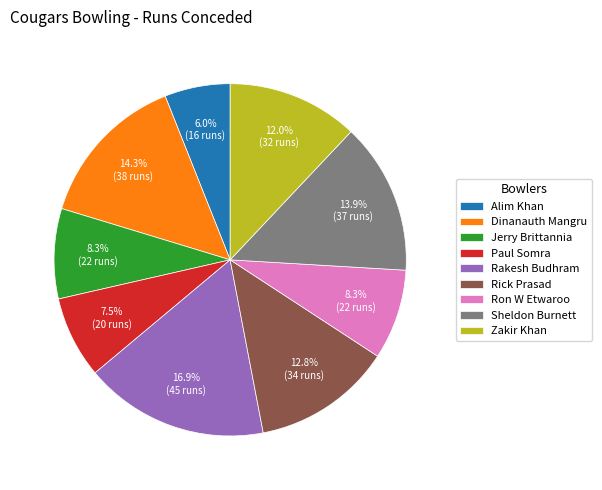

What is the largest slice in the pie chart?

Rakesh Budhram